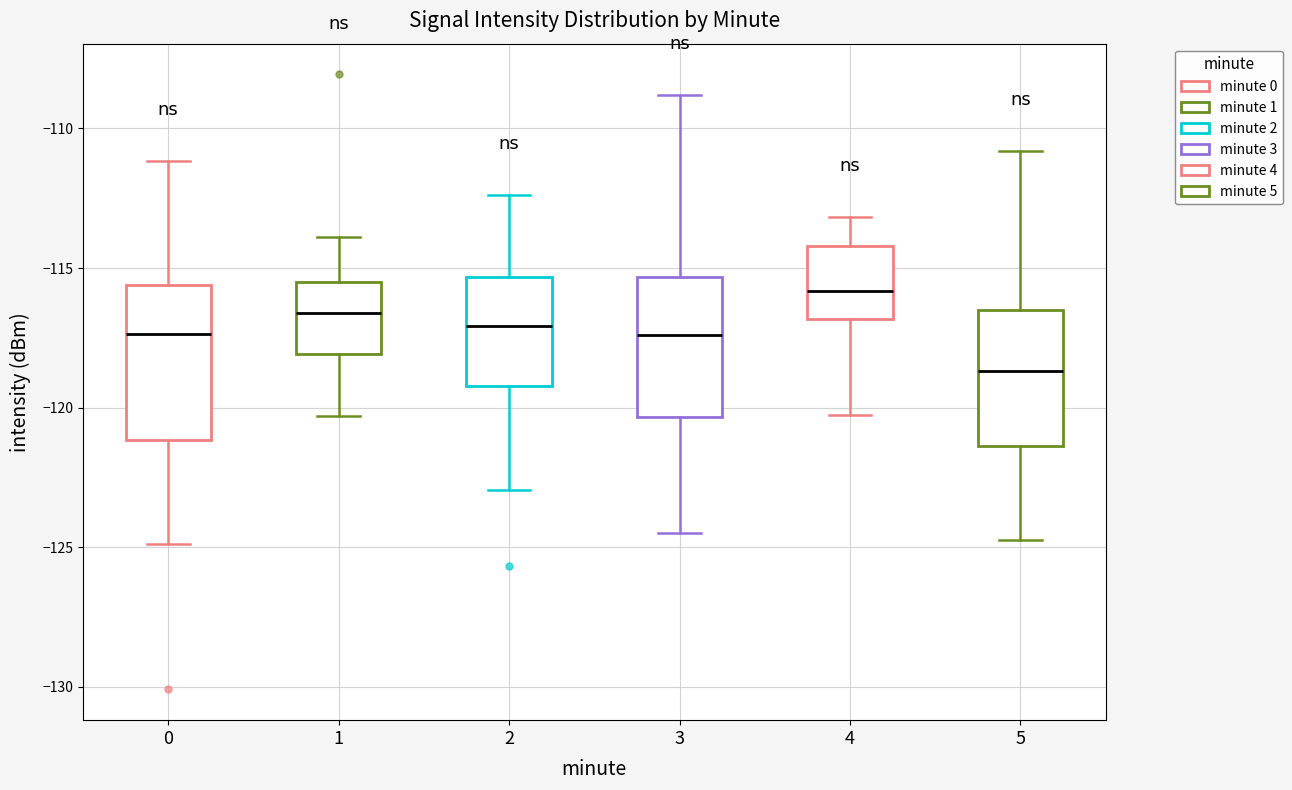

Reading left to right, transcribe this box plot: for each box, give where its median line is, the range the box spans, and where its two whiskers end, as read against the y-axis. The values are not printed on the chart, so give them approximately, as read against the axis.

0: median -117.5, box -121.0 to -115.5, whiskers -125.0 to -111.0
1: median -116.5, box -118.0 to -115.5, whiskers -120.5 to -114.0
2: median -117.0, box -119.0 to -115.5, whiskers -123.0 to -112.5
3: median -117.5, box -120.5 to -115.5, whiskers -124.5 to -109.0
4: median -116.0, box -117.0 to -114.0, whiskers -120.5 to -113.0
5: median -118.5, box -121.5 to -116.5, whiskers -124.5 to -111.0